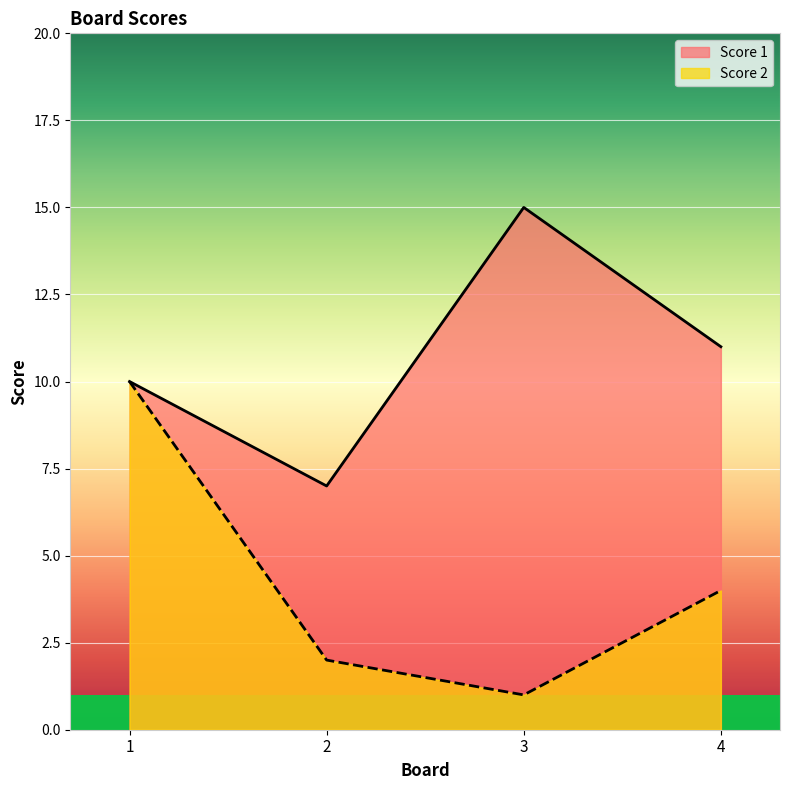

How many data points in Score 1 are less than 11?

2